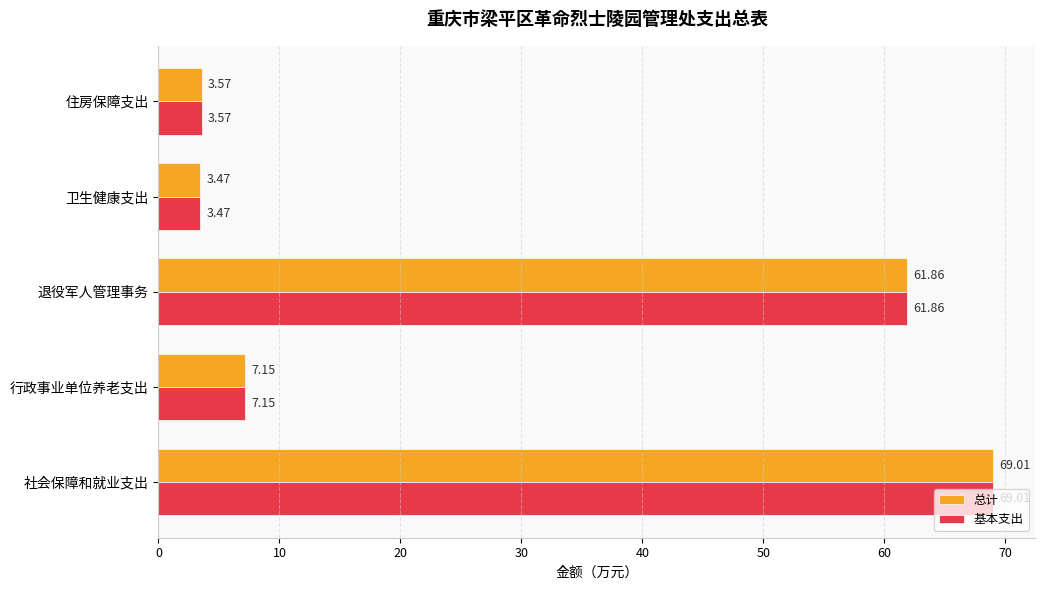

At which label does 总计 reach its peak?

社会保障和就业支出